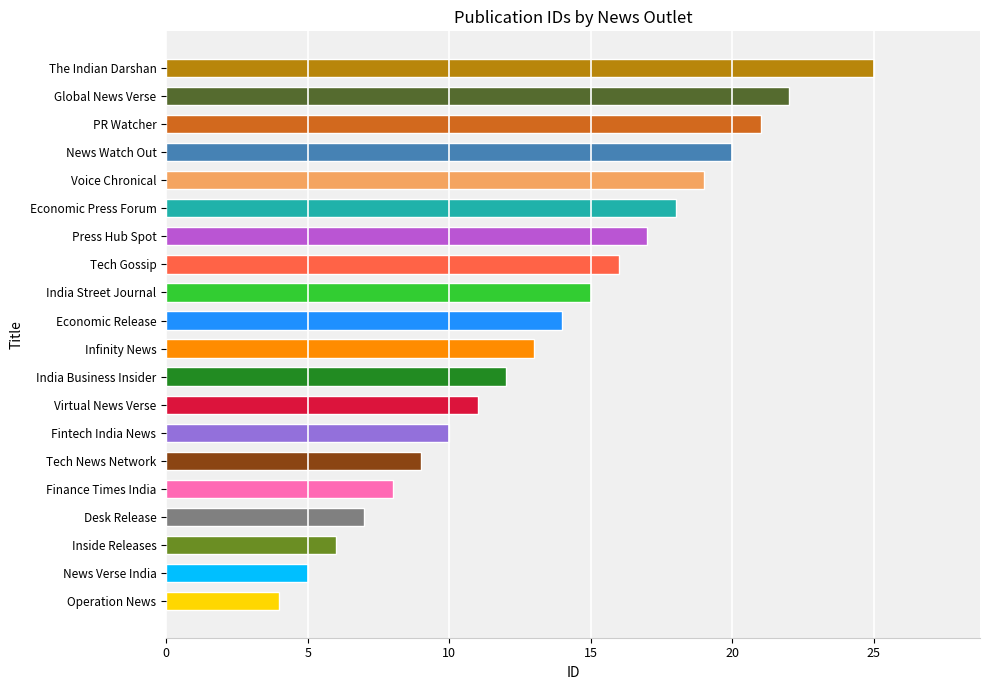

Is it true that the value at India Street Journal is 6?

False